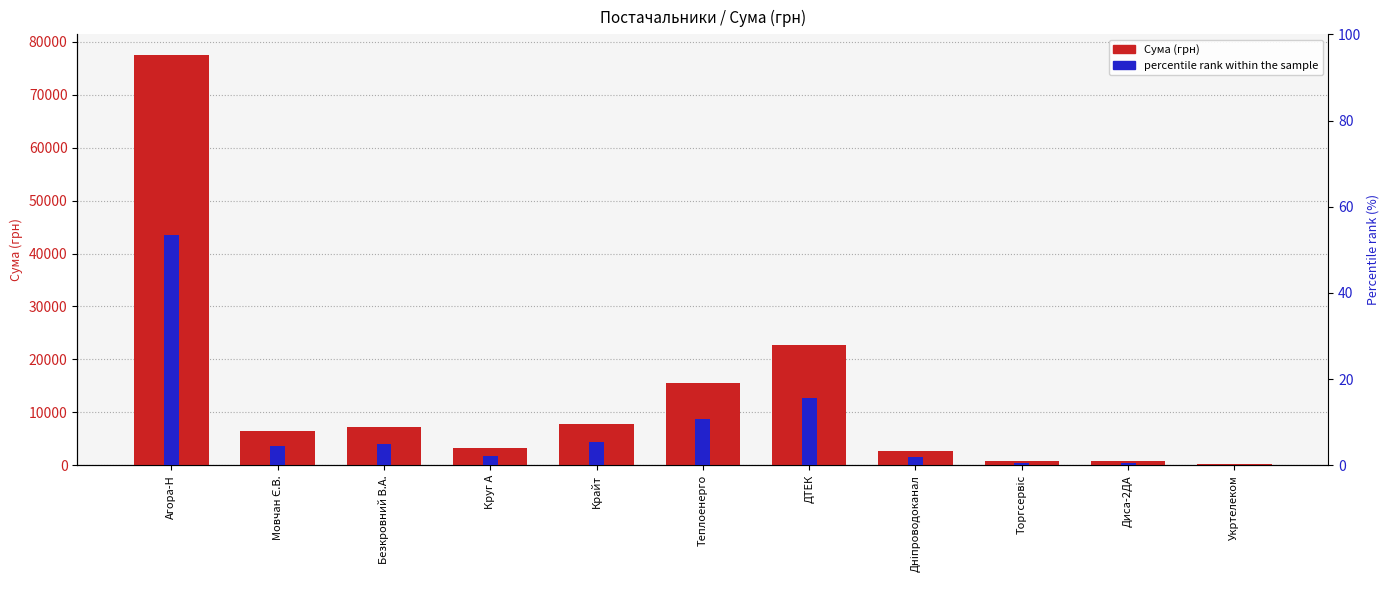

What is the label of the 1st bar from the left?

Агора-Н